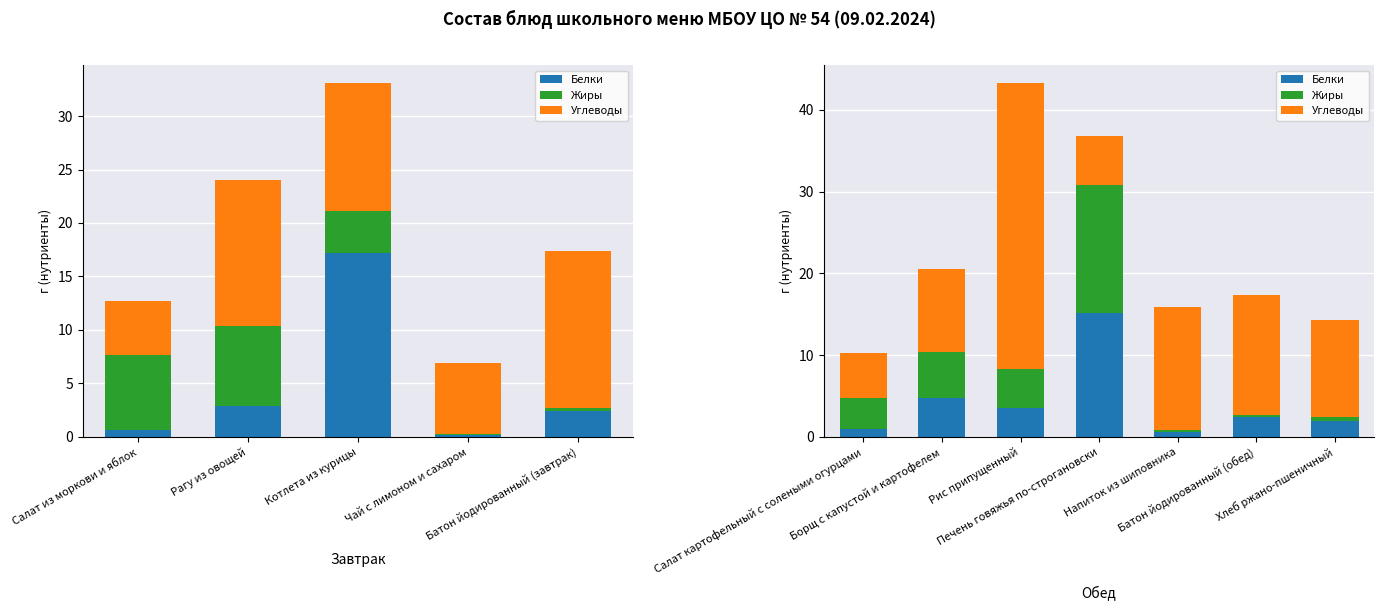

What are all the series names shown in the legend?

Белки, Жиры, Углеводы